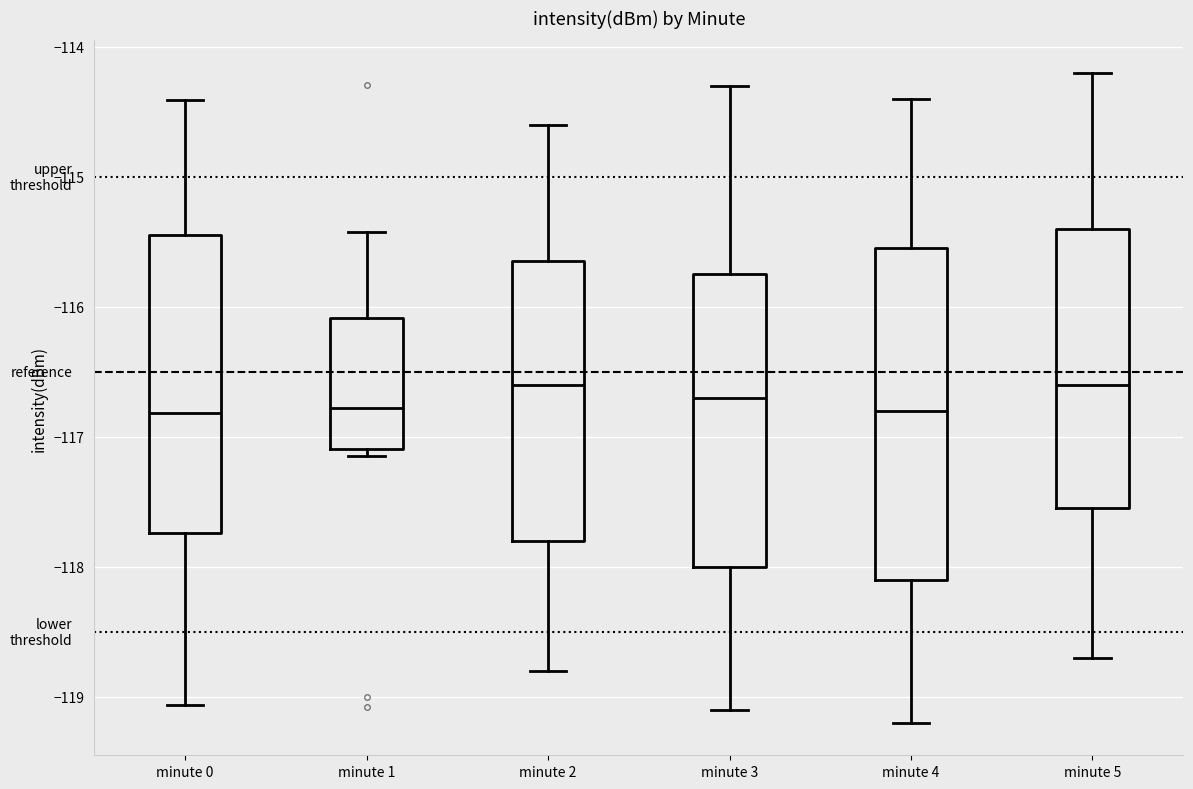

Where does the upper whisker of the box for minute 5 end on the y-axis? The values are not printed on the chart, so give them approximately, as read against the axis.

-114.2